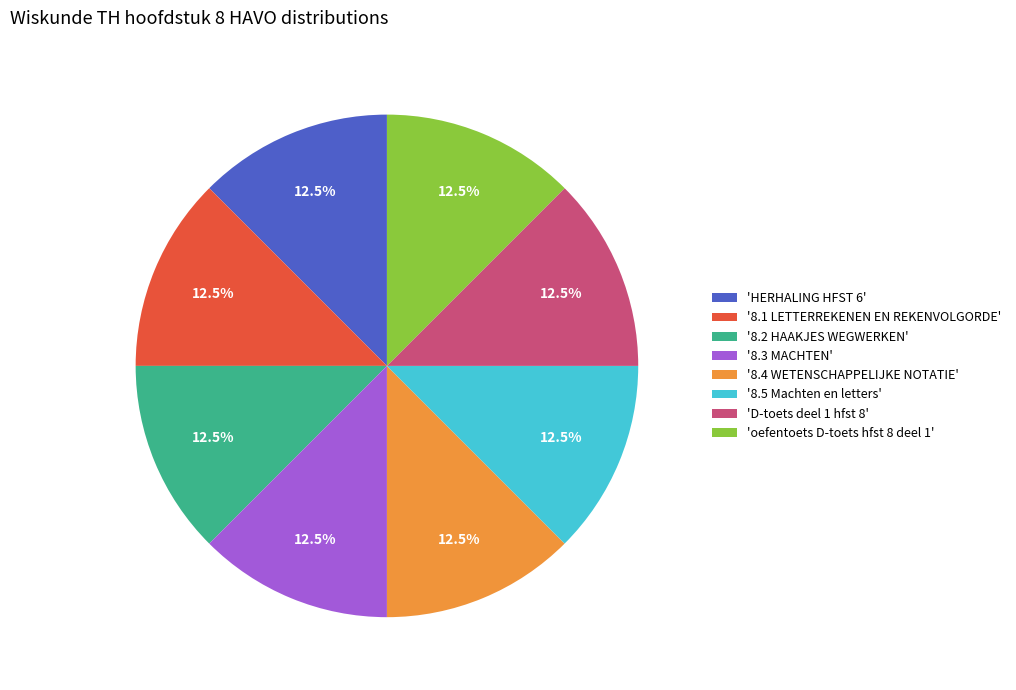

Approximately how many times larger is the value at '8.3 MACHTEN' compared to 'HERHALING HFST 6'?

1.0